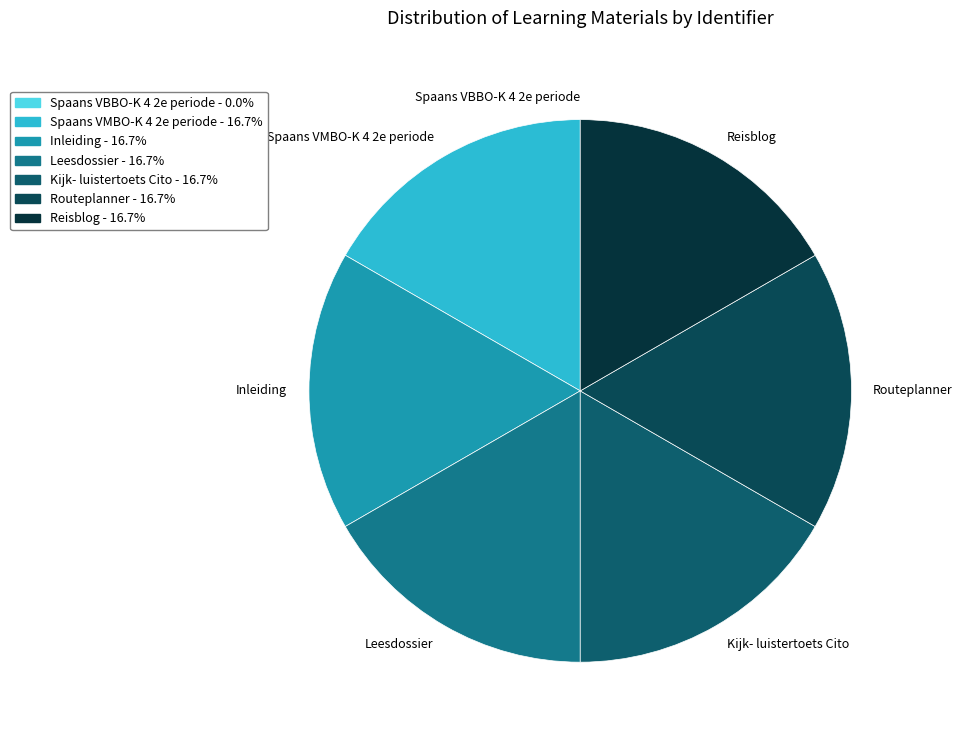

What is the ratio of the value at Reisblog to the value at Leesdossier?

1.0